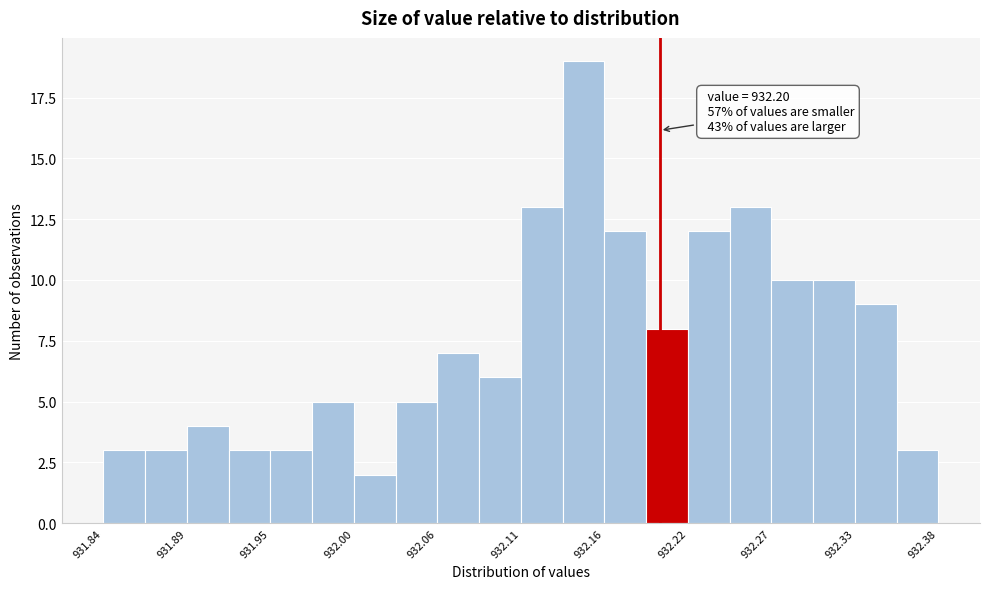

Around what value on the x-axis is the tallest bar? Give the approximate position of its centre, as read against the axis.

932.15